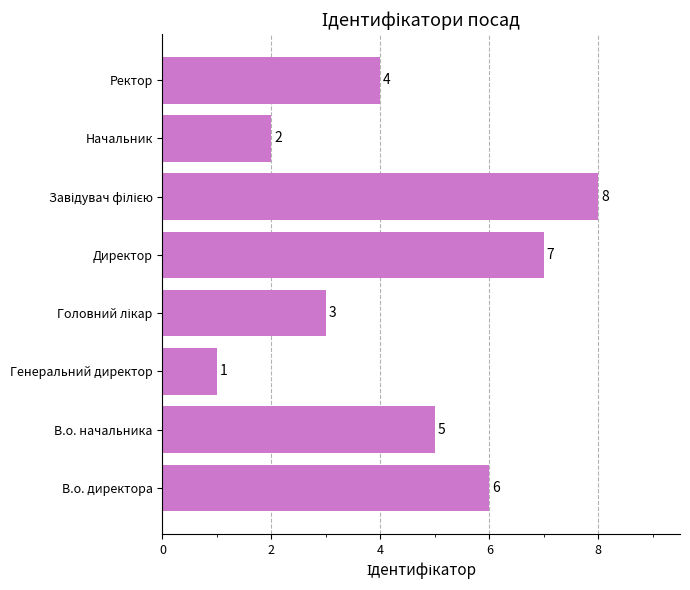

How many categories are shown in the chart?

8